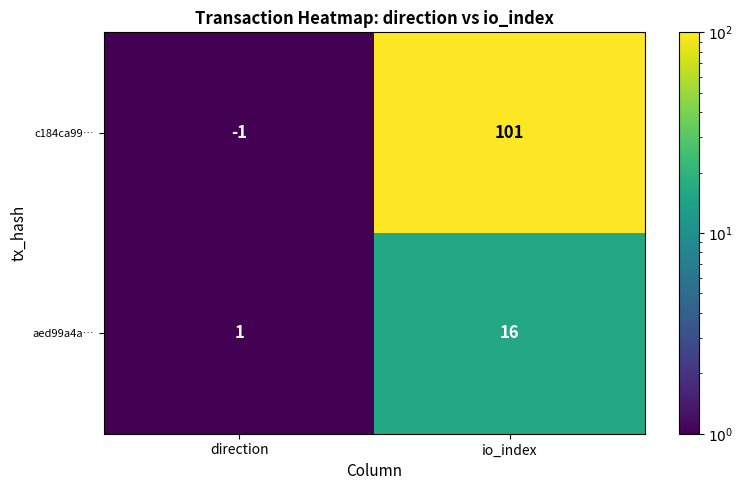

At which label is c184ca99… closest to 50?

direction